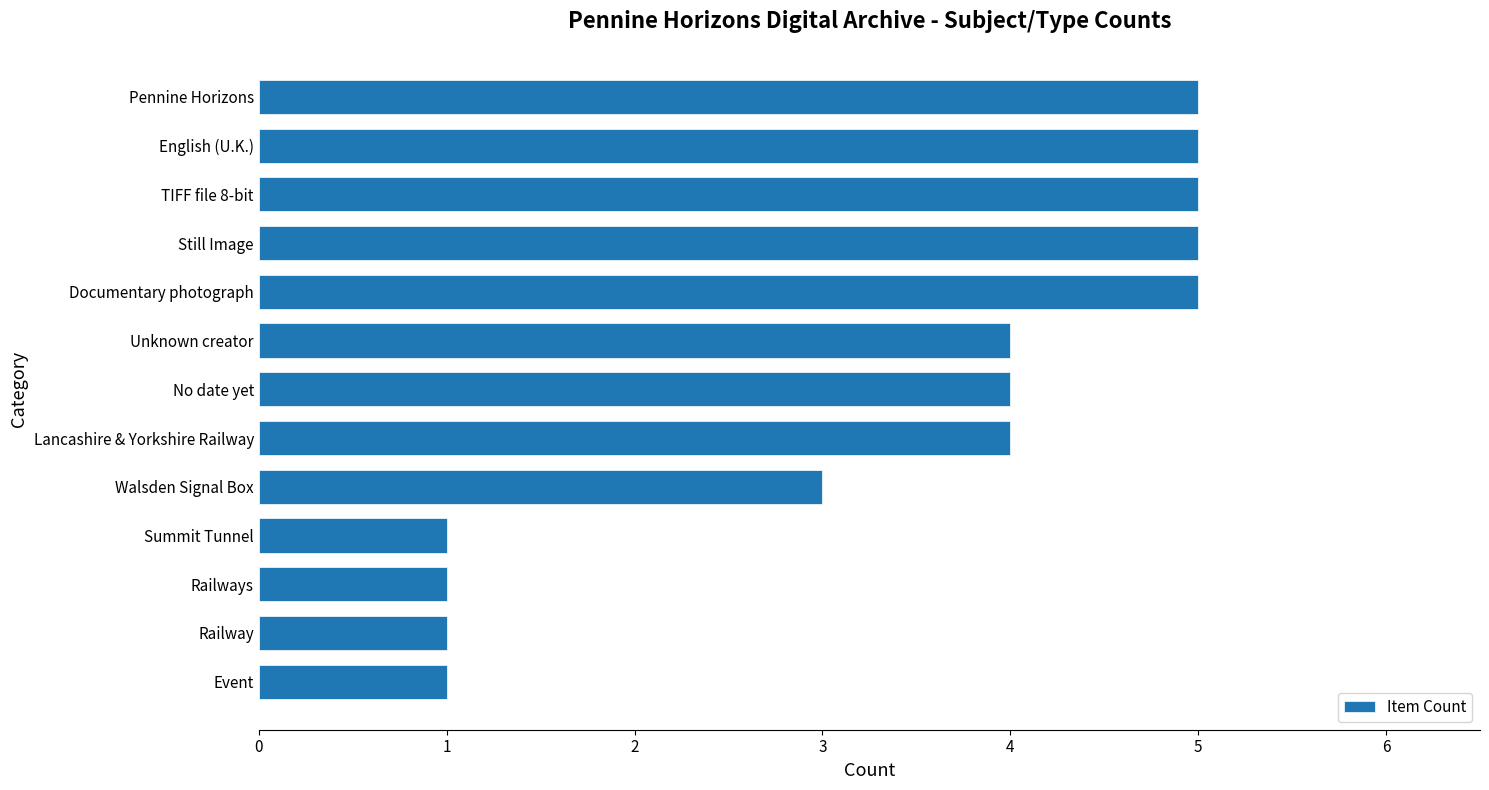

Approximately how many times larger is the value at English (U.K.) compared to Event?

5.0